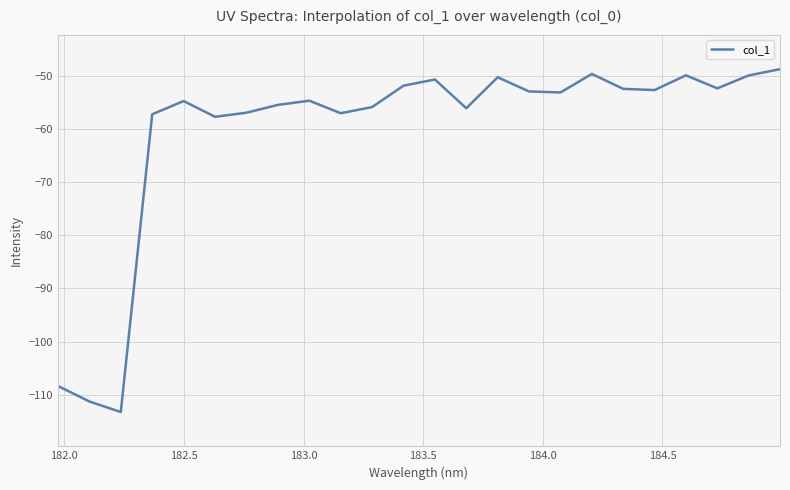

What is the difference between the maximum and second lowest values?

62.6